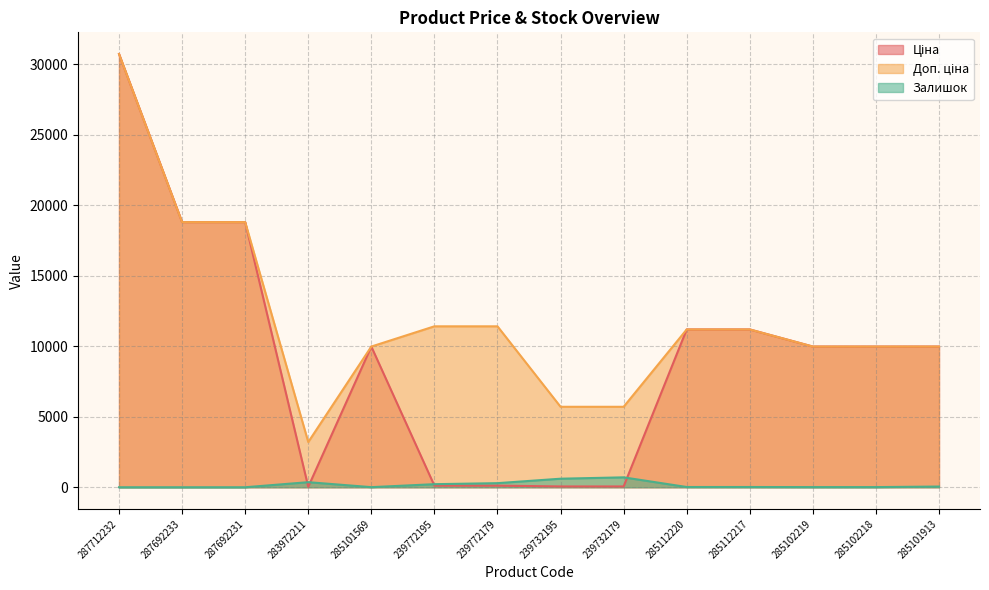

True or false: Доп. ціна and Залишок intersect in this chart.

False